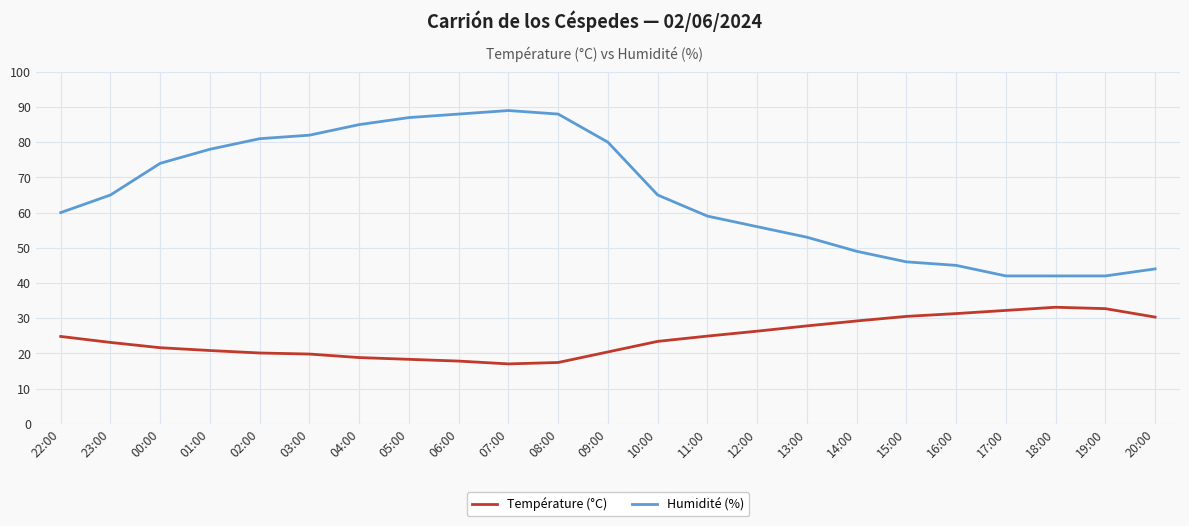

At 23:00, list the series in order from largest to smallest.

Humidité (%), Température (°C)